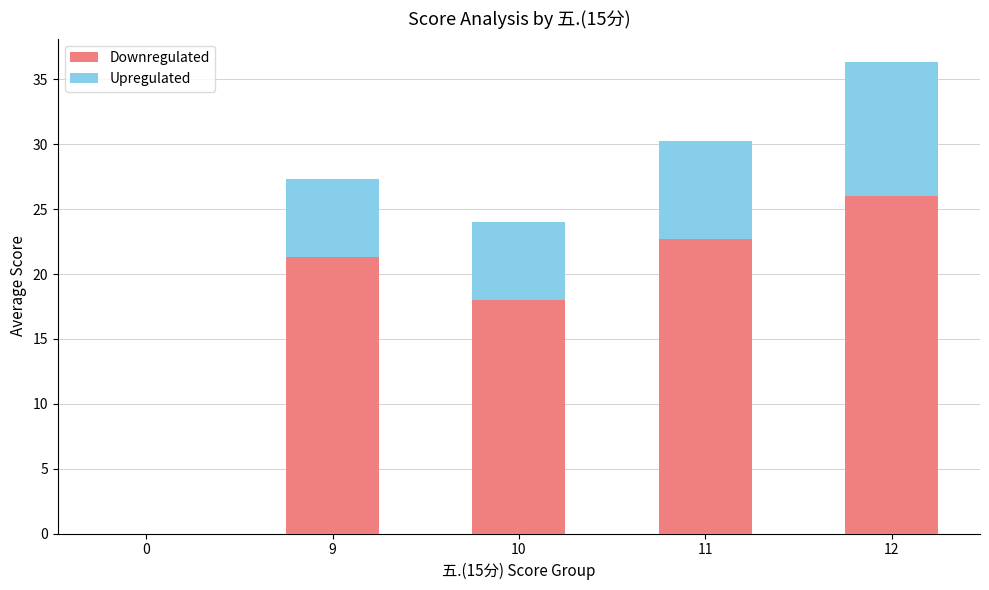

Is it true that Downregulated equals 34.0 at 9?

False